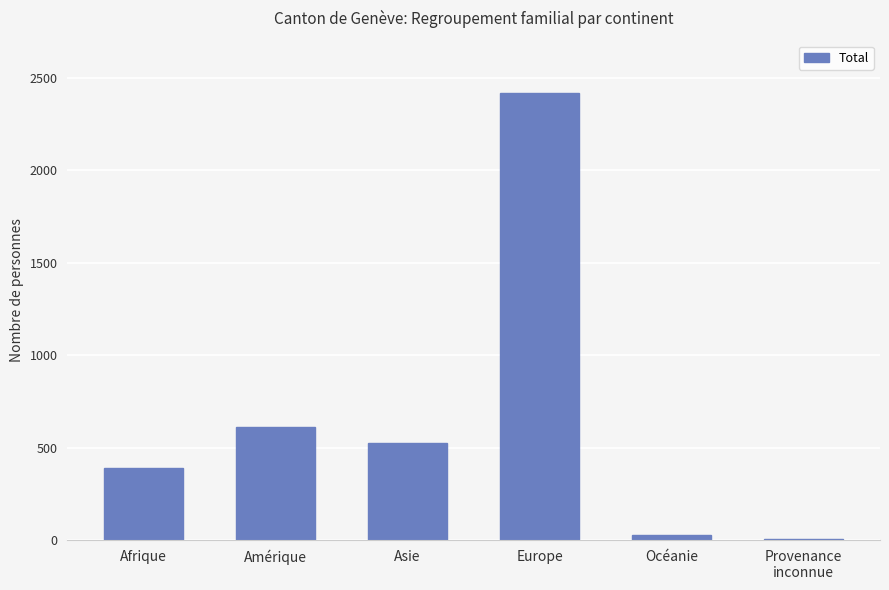

Reading right to left, list all the values displayed in this chart.

Provenance
inconnue=4	Océanie=27	Europe=2419	Asie=524	Amérique=613	Afrique=389